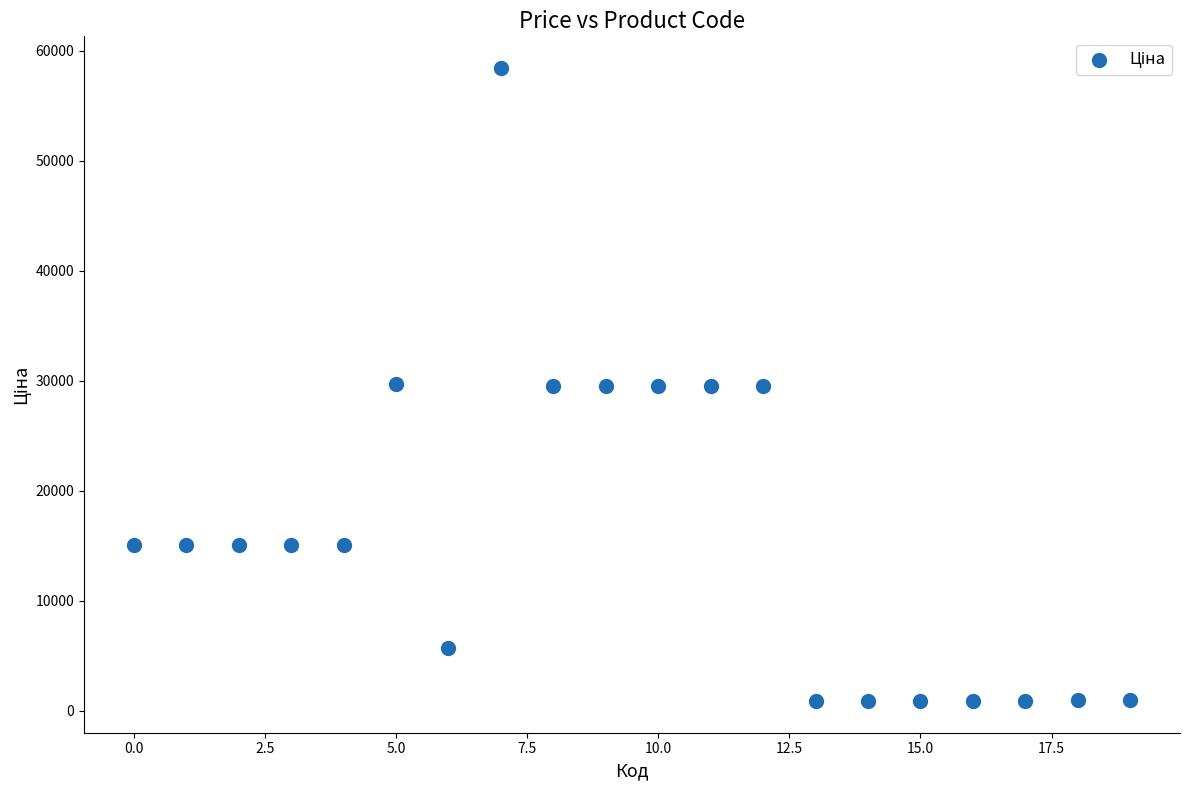

What is the range of Y values (max minus min)?

57530.6